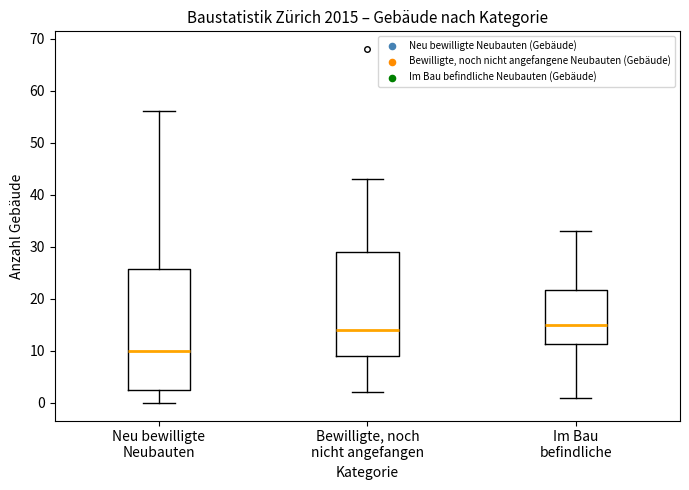

Reading left to right, transcribe this box plot: for each box, give where its median line is, the range the box spans, and where its two whiskers end, as read against the y-axis. The values are not printed on the chart, so give them approximately, as read against the axis.

Neu bewilligte Neubauten: median 10, box 3 to 26, whiskers 0 to 56
Bewilligte, noch nicht angefangen: median 14, box 9 to 29, whiskers 2 to 43
Im Bau befindliche: median 15, box 11 to 22, whiskers 1 to 33